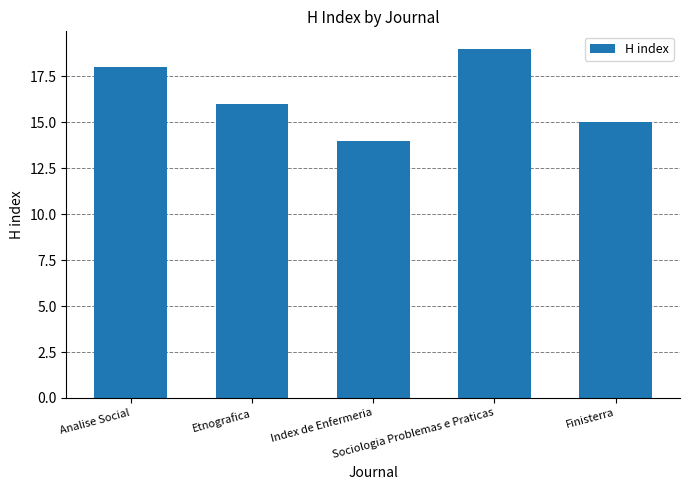

Reading left to right, what are all the values shown in this chart?

18	16	14	19	15